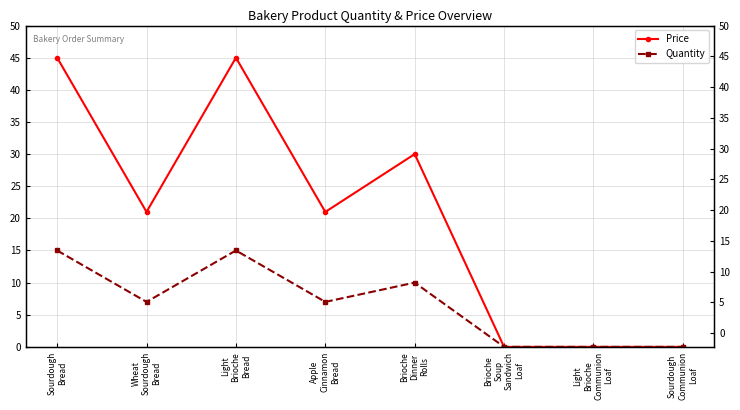

Reading right to left, what are all the values shown in this chart?

Price: Sourdough
Communion
Loaf=0	Light
Brioche
Communion
Loaf=0	Brioche
Soup
Sandwich
Loaf=0	Brioche
Dinner
Rolls=30	Apple
Cinnamon
Bread=21	Light
Brioche
Bread=45	Wheat
Sourdough
Bread=21	Sourdough
Bread=45
Quantity: Sourdough
Communion
Loaf=0	Light
Brioche
Communion
Loaf=0	Brioche
Soup
Sandwich
Loaf=0	Brioche
Dinner
Rolls=10	Apple
Cinnamon
Bread=7	Light
Brioche
Bread=15	Wheat
Sourdough
Bread=7	Sourdough
Bread=15